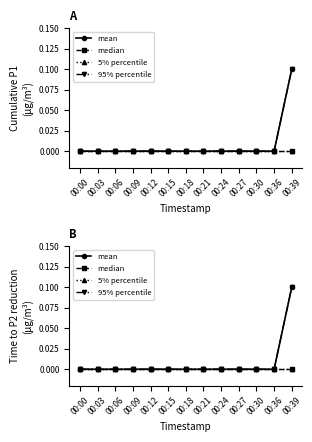

Is it true that mean equals 0.1 at 00:39?

True